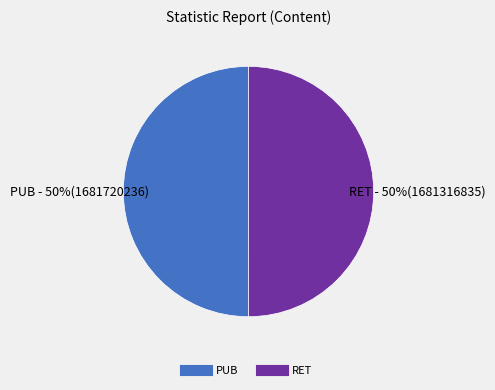

How many slices are in this pie chart?

2